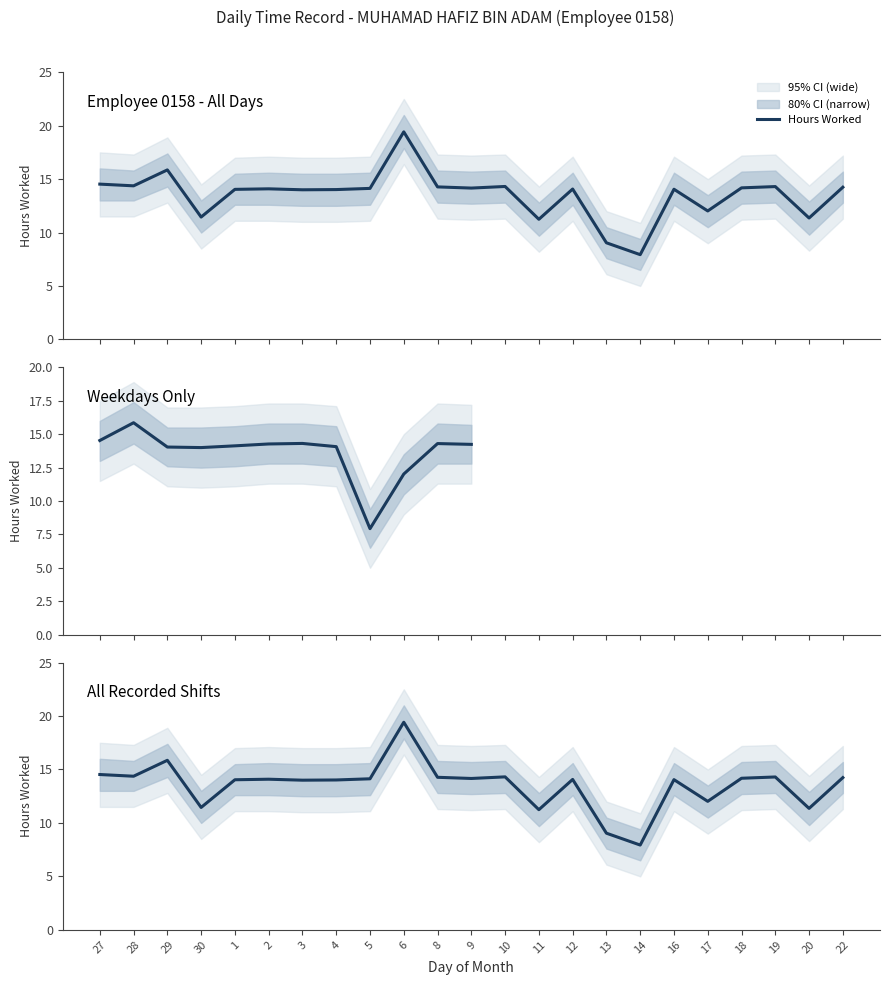

What is the change in value from 28 to 3?

-0.4